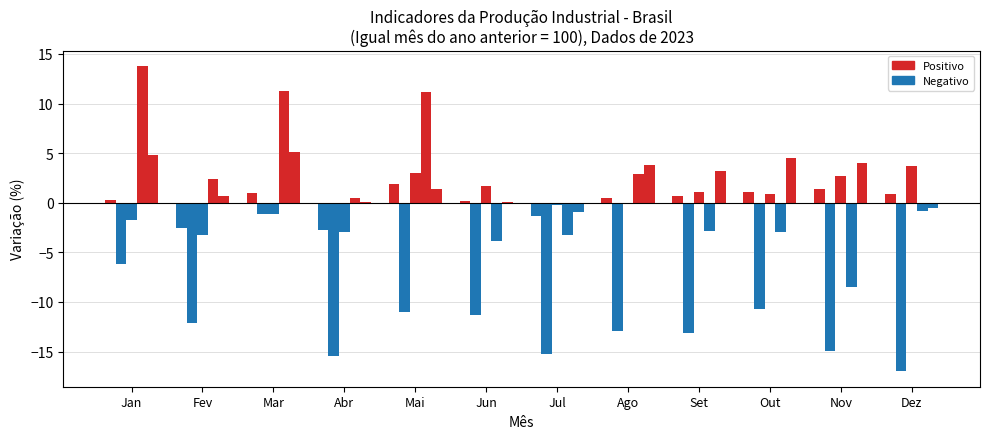

Reading right to left, extract all data points from this chart.

Indústria Geral: 0.9	1.4	1.1	0.7	0.5	-1.3	0.2	1.9	-2.7	1.0	-2.5	0.3
Bens de Capital: -17.0	-14.9	-10.7	-13.1	-12.9	-15.2	-11.3	-11.0	-15.4	-1.1	-12.1	-6.2
Bens Intermediários: 3.7	2.7	0.9	1.1	0.0	-0.2	1.7	3.0	-2.9	-1.1	-3.2	-1.7
Bens de Consumo Durável: -0.8	-8.5	-2.9	-2.8	2.9	-3.3	-3.9	11.2	0.5	11.3	2.4	13.8
Bens de Consumo Semi e Não Durável: -0.5	4.0	4.5	3.2	3.8	-0.9	0.1	1.4	0.1	5.1	0.7	4.8